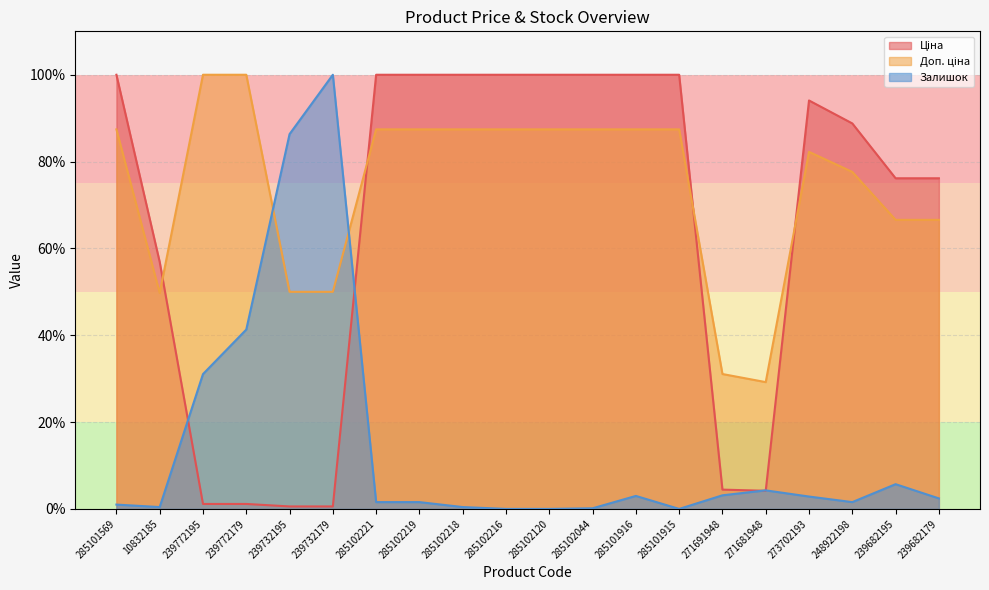

Reading left to right, extract all data points from this chart.

Ціна: 100.0	56.9	1.1	1.1	0.6	0.6	100.0	100.0	100.0	100.0	100.0	100.0	100.0	100.0	4.4	4.2	94.1	88.8	76.2	76.2
Доп. ціна: 87.4	49.7	100.0	100.0	50.0	50.0	87.4	87.4	87.4	87.4	87.4	87.4	87.4	87.4	31.1	29.2	82.2	77.6	66.6	66.6
Залишок: 1.0	0.4	31.1	41.3	86.3	100.0	1.6	1.6	0.4	0.0	0.0	0.1	3.0	0.0	3.1	4.3	2.8	1.6	5.7	2.4